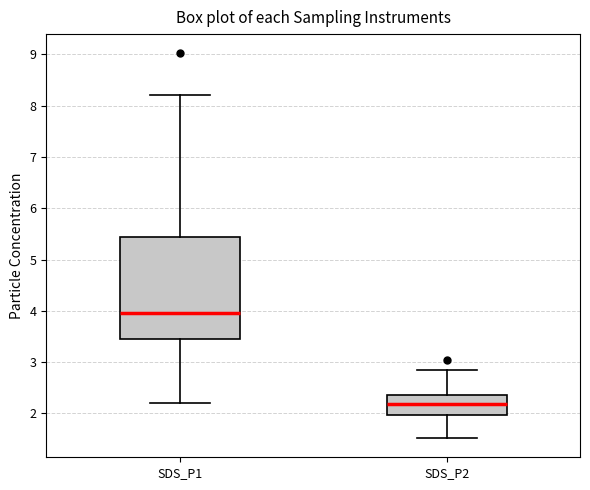

Reading left to right, transcribe this box plot: for each box, give where its median line is, the range the box spans, and where its two whiskers end, as read against the y-axis. The values are not printed on the chart, so give them approximately, as read against the axis.

SDS_P1: median 4.0, box 3.5 to 5.4, whiskers 2.2 to 8.2
SDS_P2: median 2.2, box 2.0 to 2.4, whiskers 1.5 to 2.9